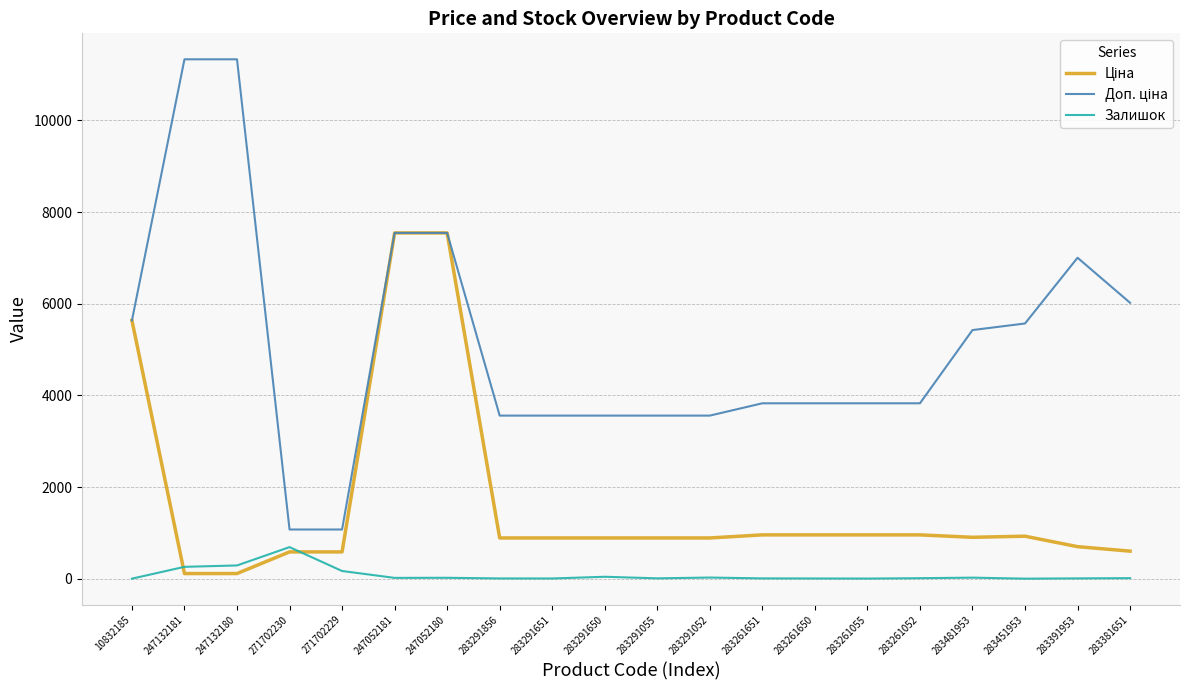

True or false: Залишок has a value of 24.0 at 283481953.

True